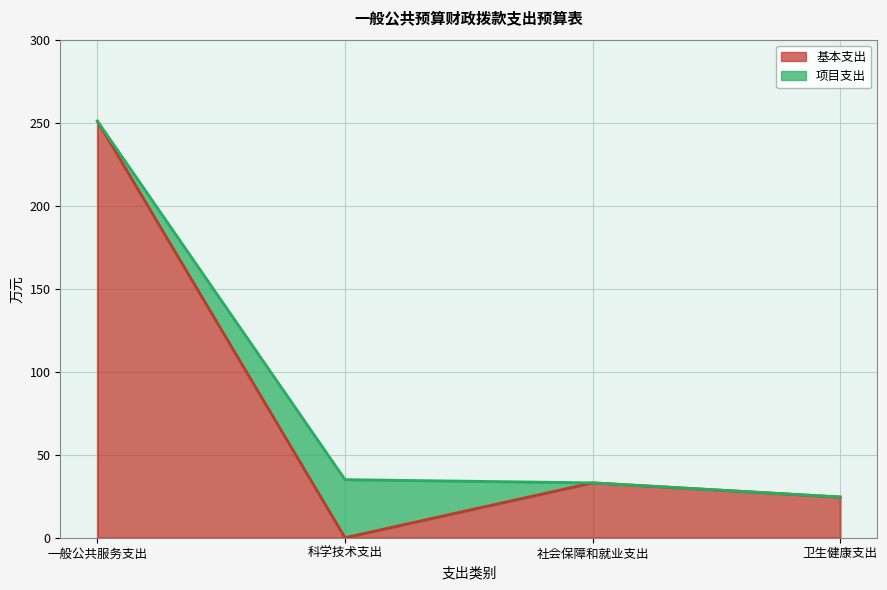

The chart shows a value of 128.3 at 科学技术支出. True or false?

False